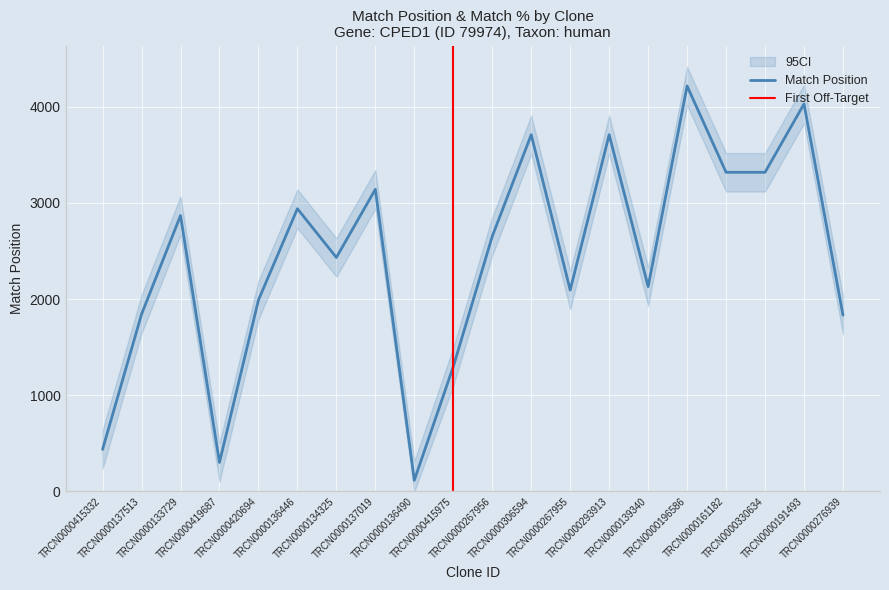

Between TRCN0000420694 and TRCN0000276939, which series saw the biggest shift?

Match Position